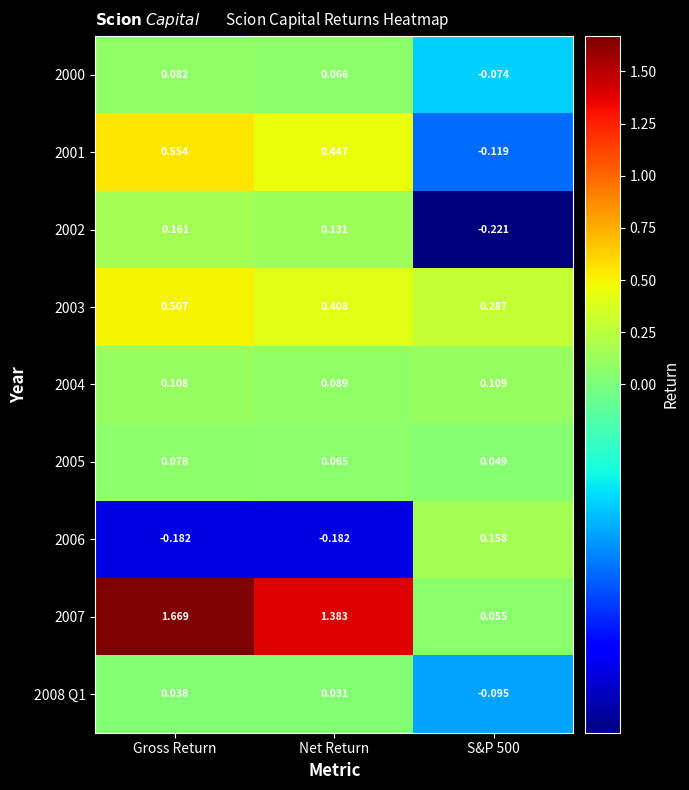

At how many categories does at least one series exceed 0?

3